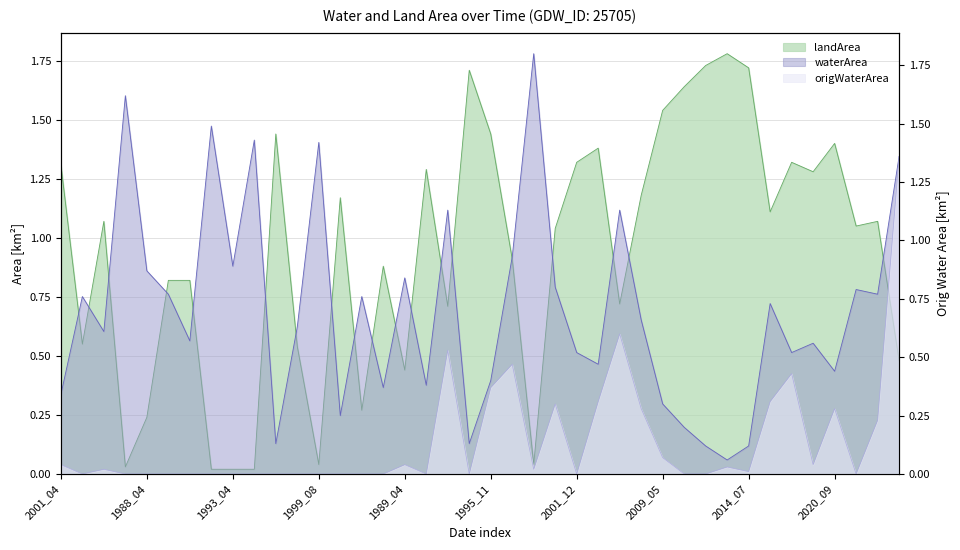

Does the chart display data point markers on the line(s)?

No